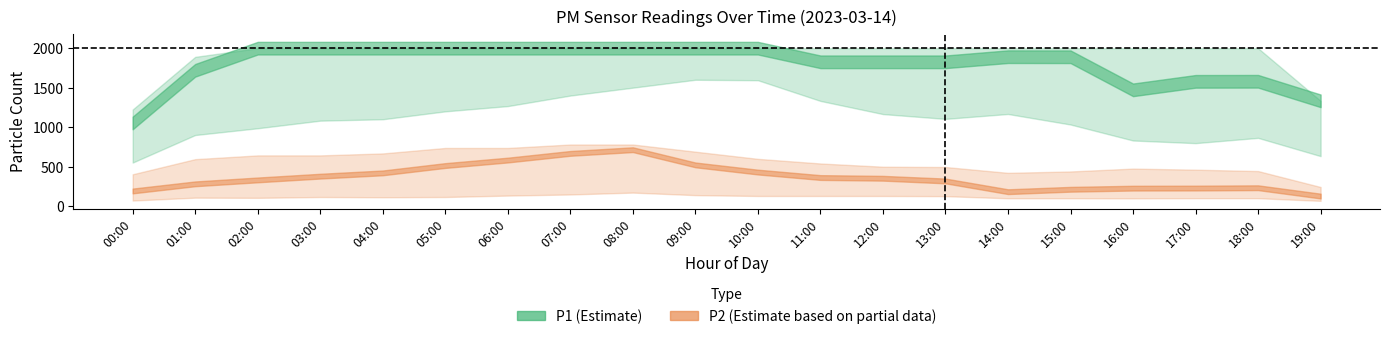

Rank the series at 17:00 from lowest to highest value.

P2_lower, P2_center, P2_upper, P1_lower, P1_center, P1_upper